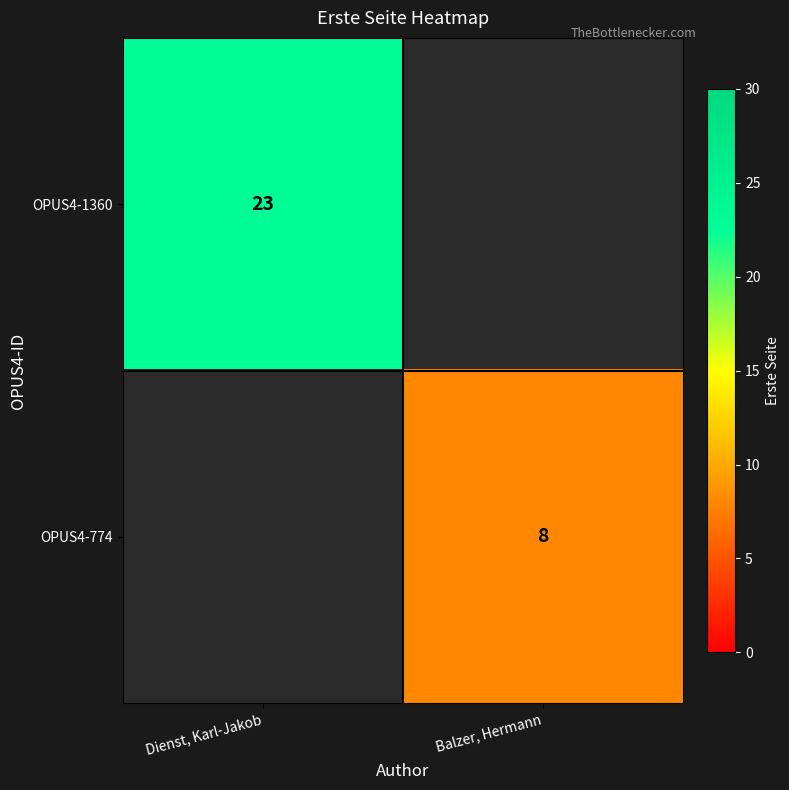

True or false: OPUS4-1360 has a value of 39 at Dienst, Karl-Jakob.

False